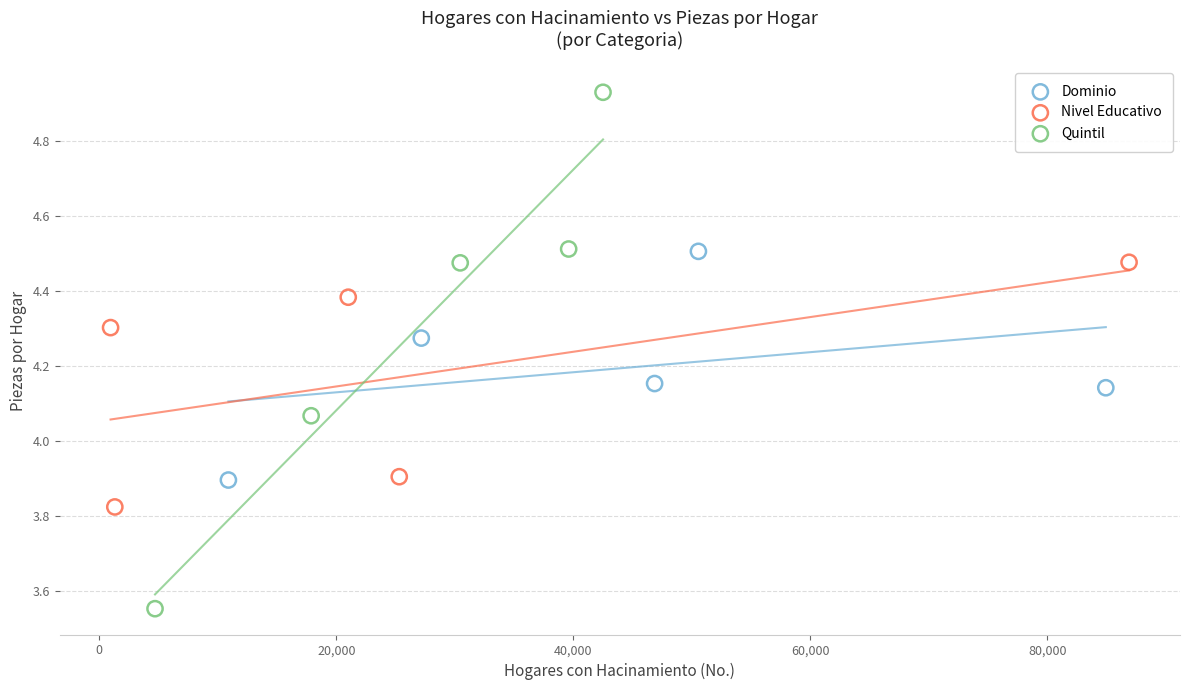

Which series contains the highest Y value?

Quintil